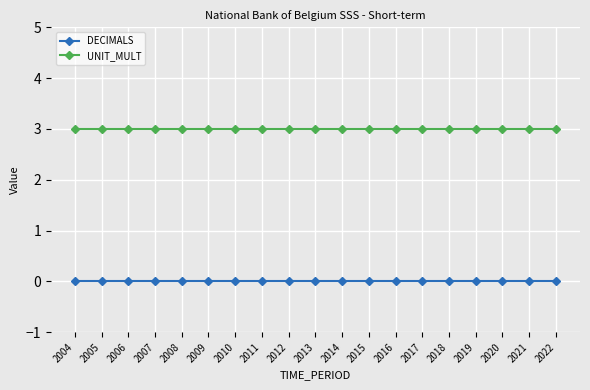

Rank the series by their average value, from highest to lowest.

UNIT_MULT, DECIMALS